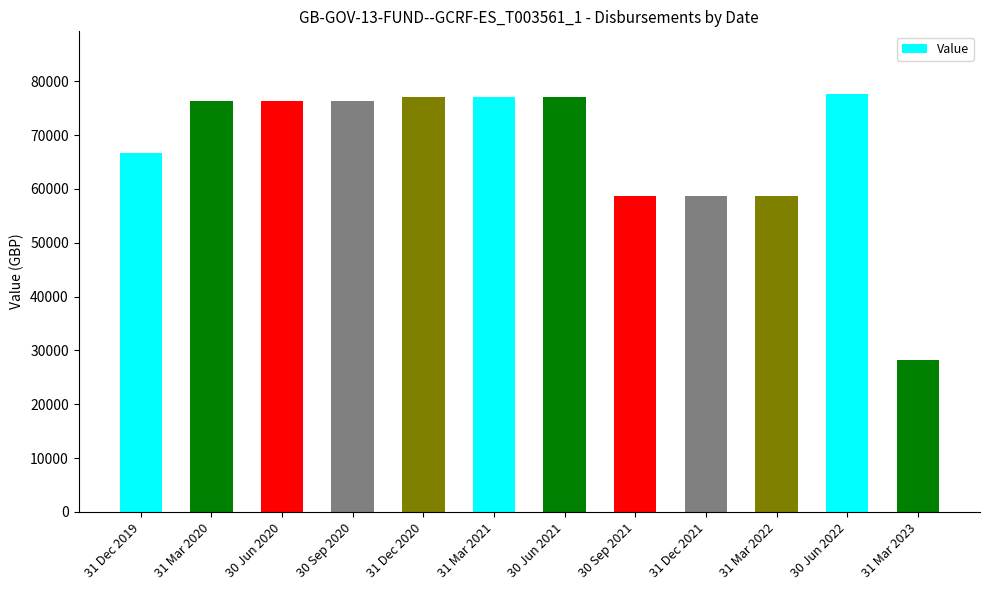

What is the average value?

67401.6